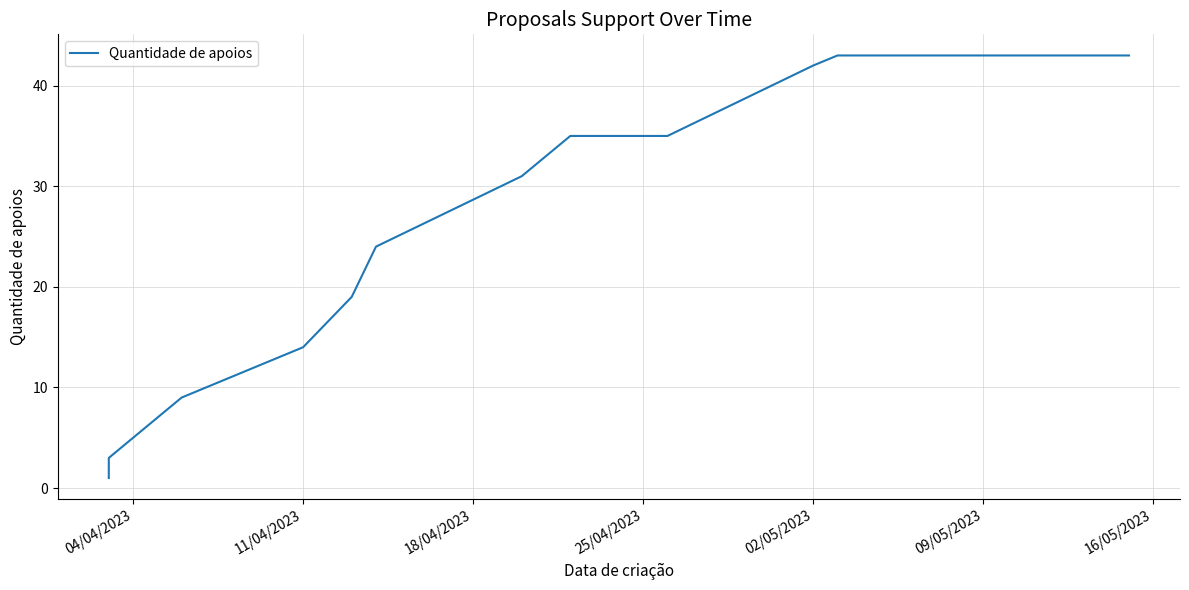

What is the difference between the maximum and second lowest values?

41